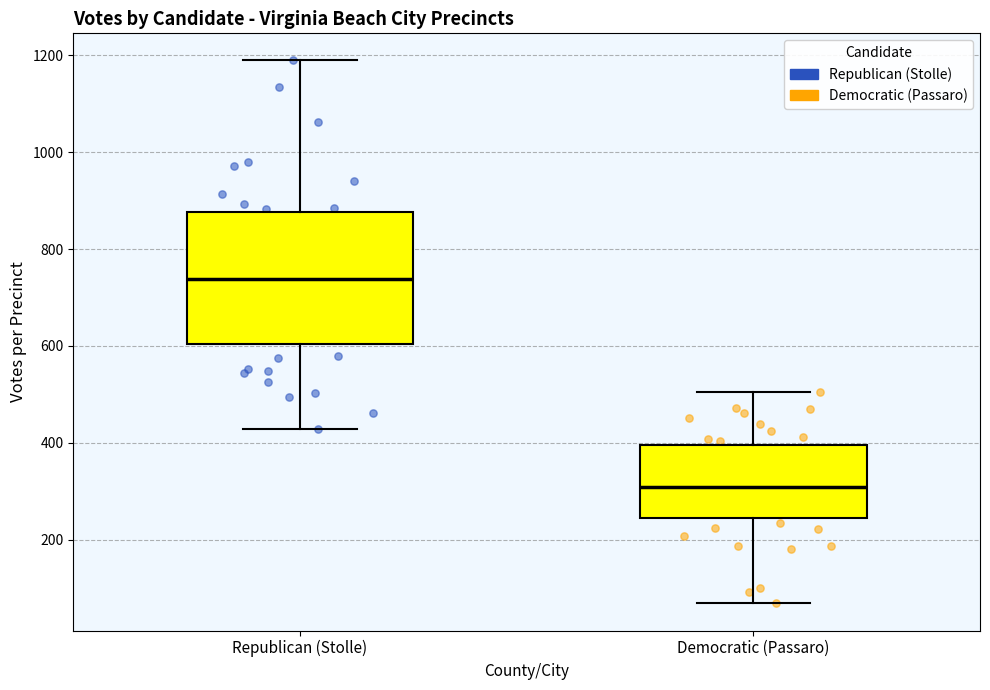

Which box's median line is the lowest?

Democratic (Passaro)